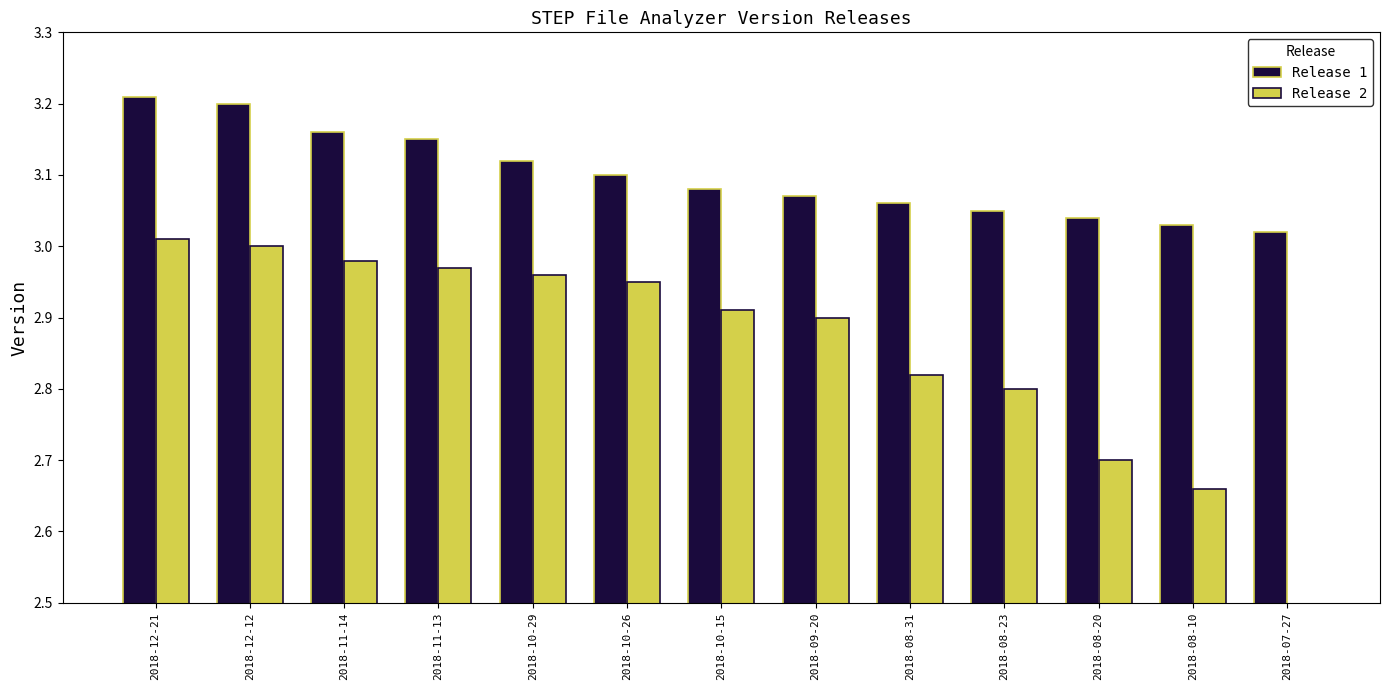

Which category has the lowest value across all series?

2018-07-27